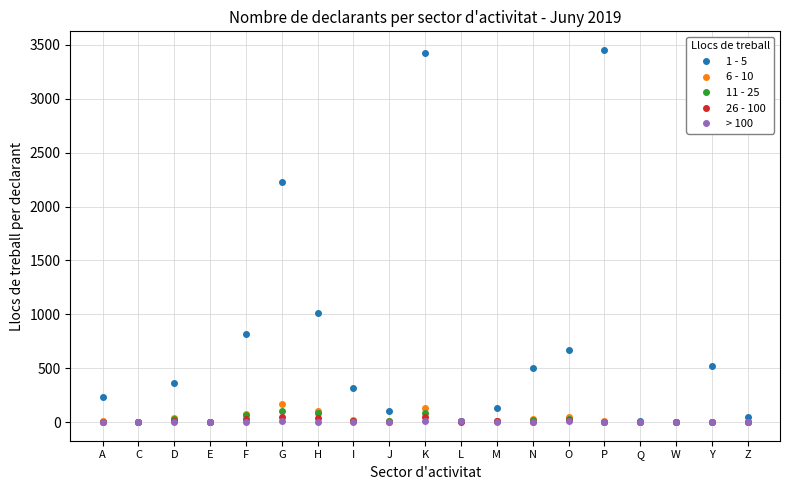

What is the value of the 6 - 10 point at the 10th from the left?

129